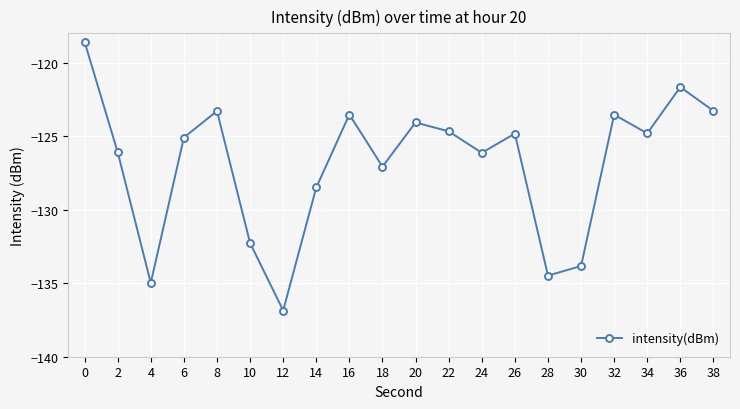

How many data points does each series have?

20